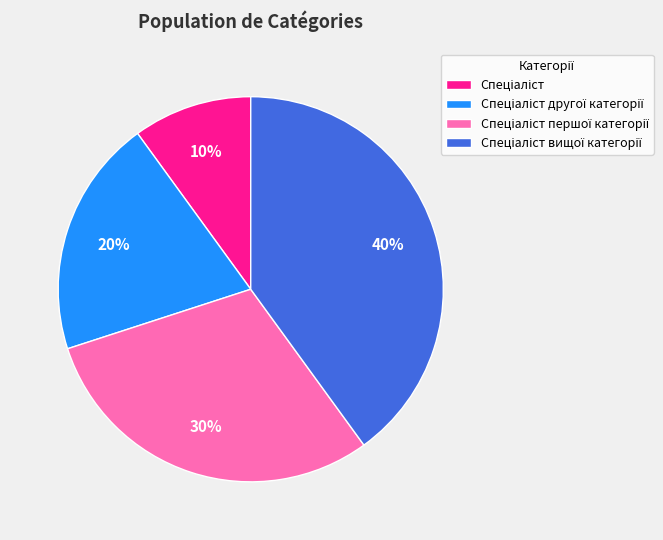

How many slices are in this pie chart?

4